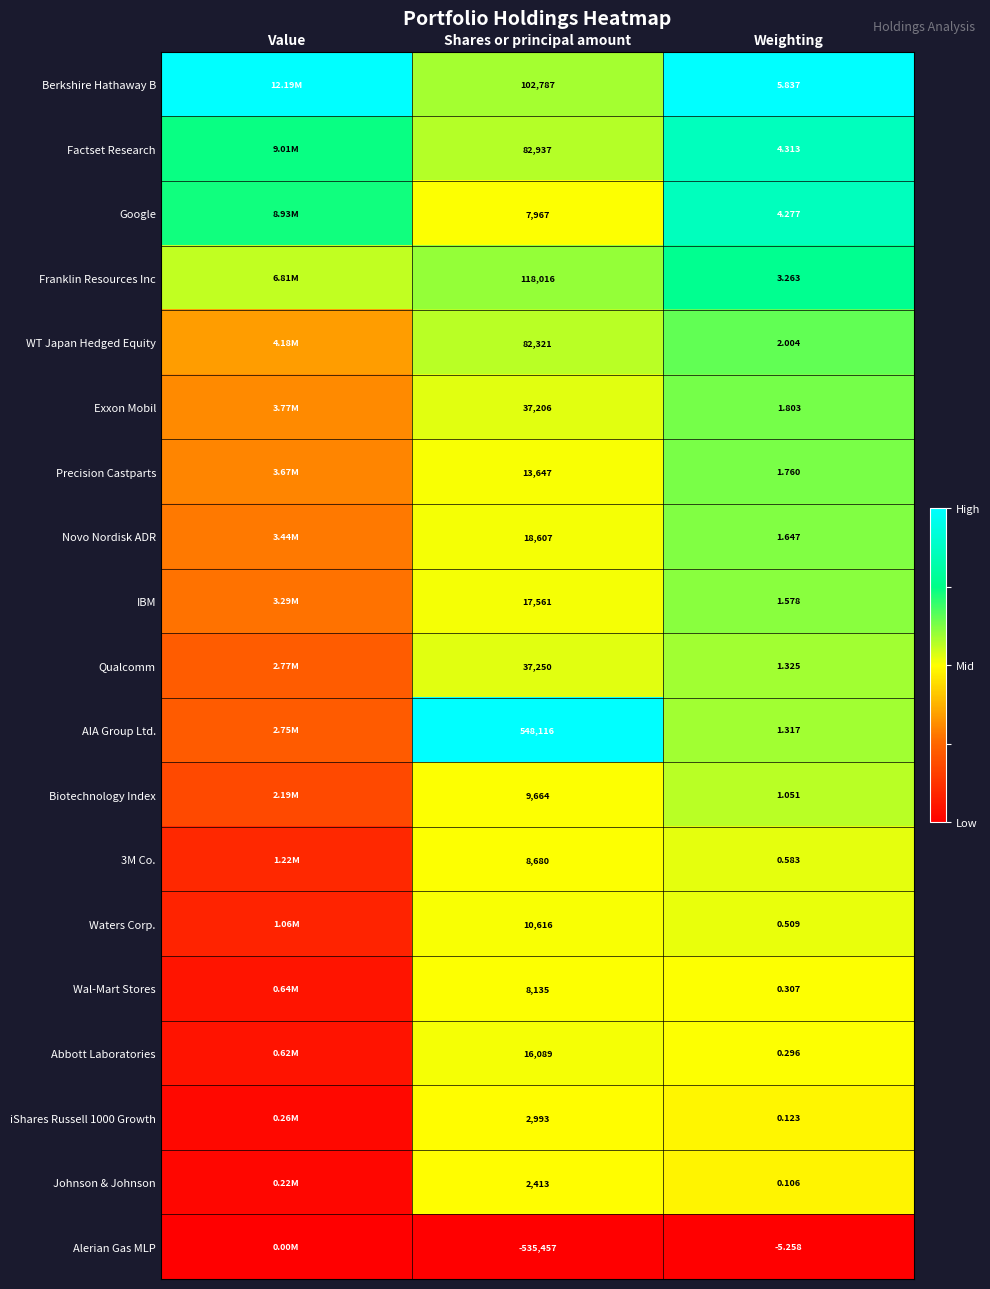

How many distinct data groups are displayed?

19